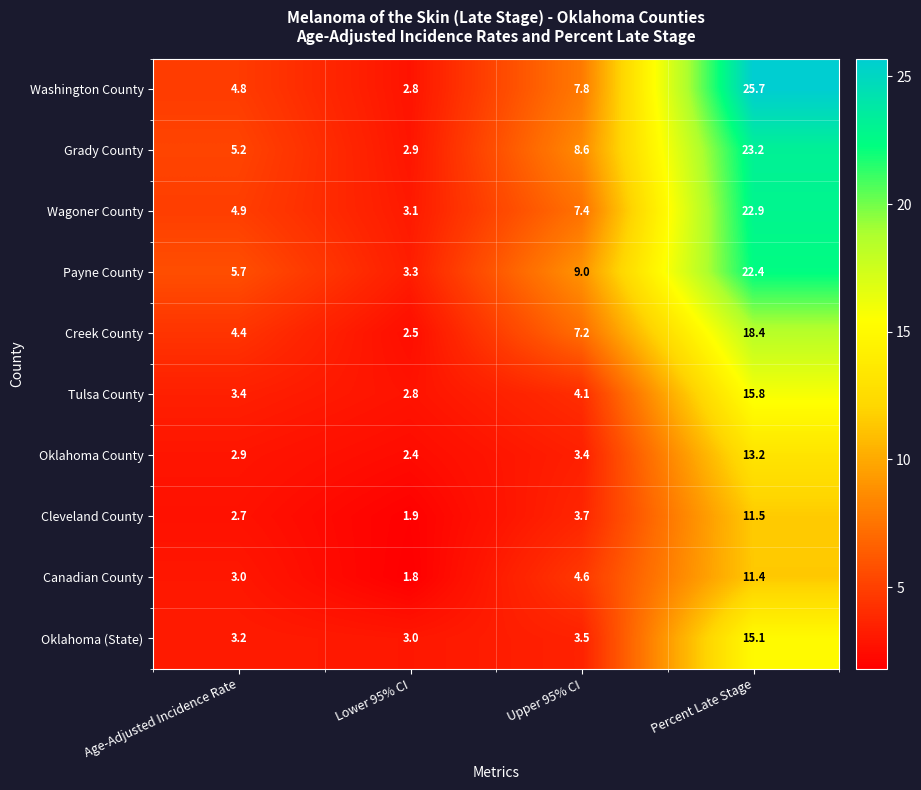

Is it true that Oklahoma (State) equals 3.2 at Age-Adjusted Incidence Rate?

True